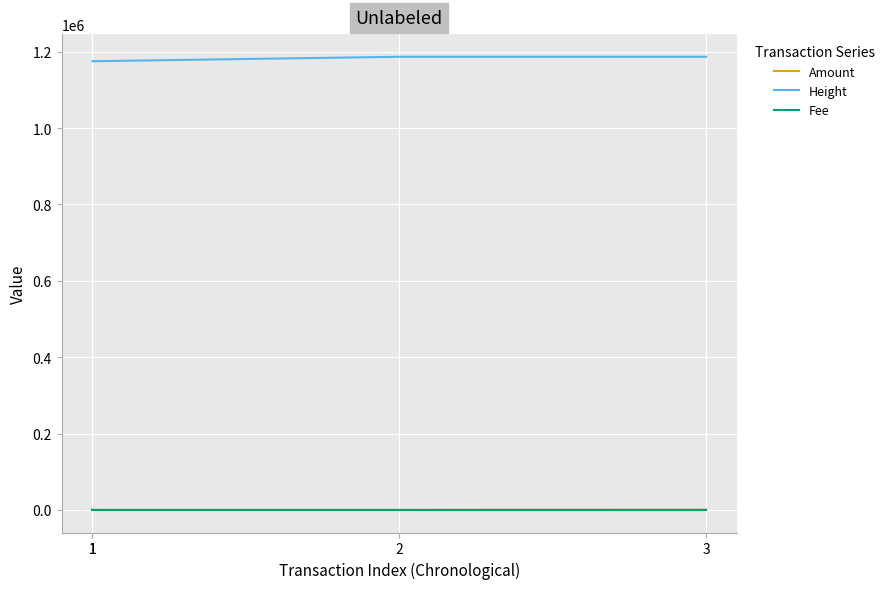

What is the maximum value for Amount?

500.1